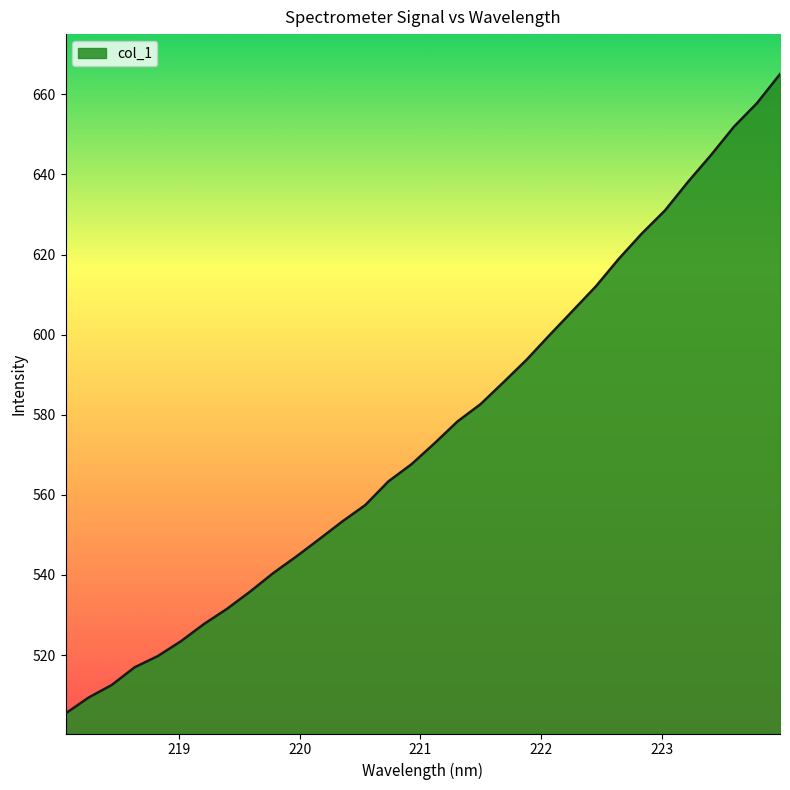

What is the maximum value shown in the chart?

665.1